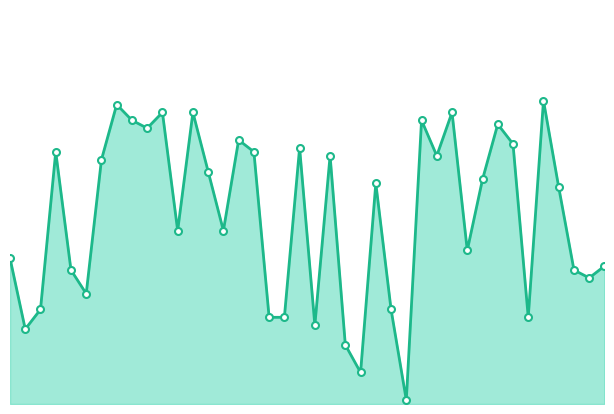

How many categories are shown in the chart?

40